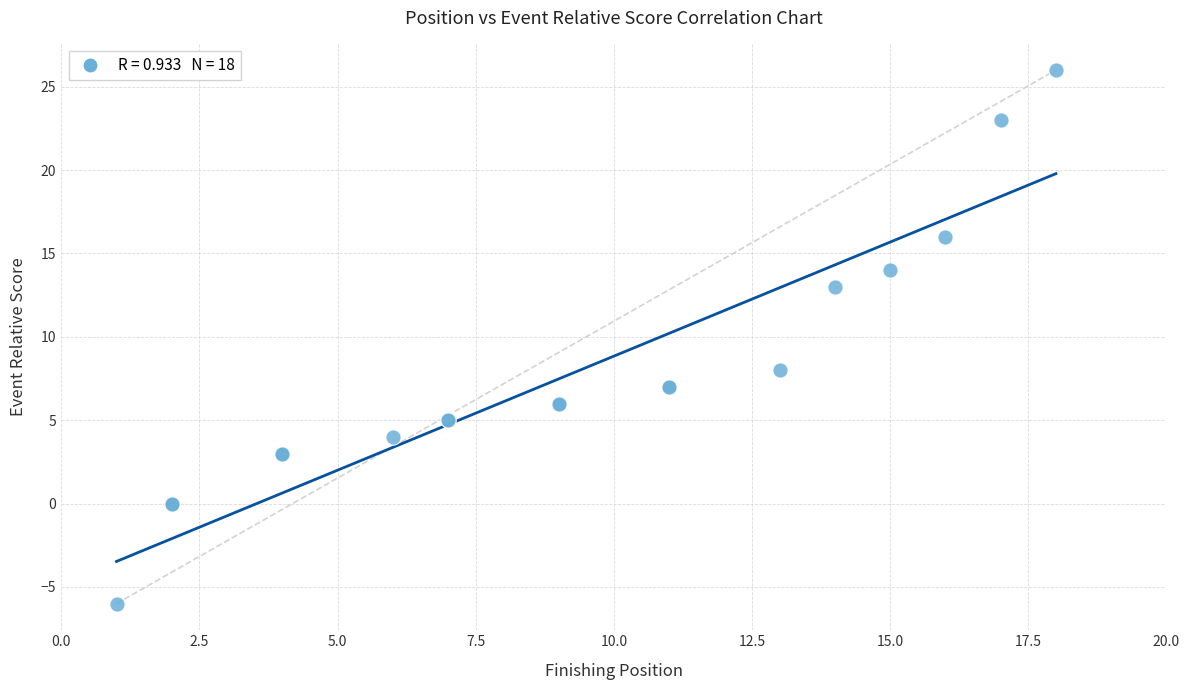

What Y value in the scatter plot is closest to 10?

8